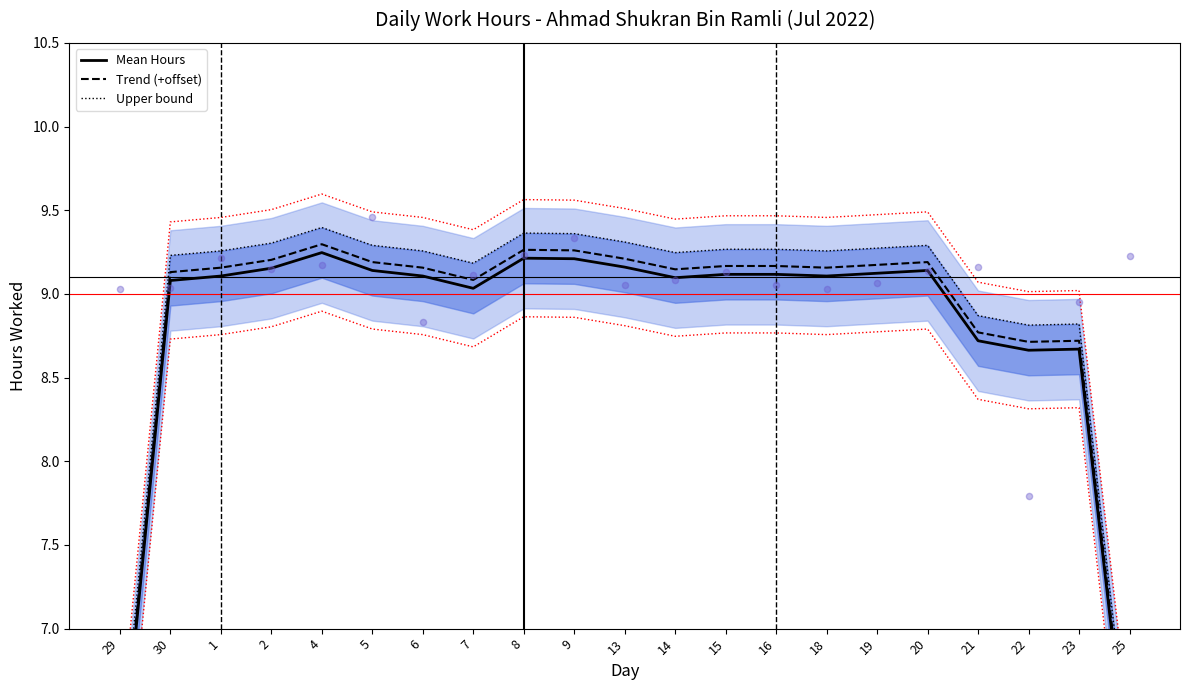

Is the value of Mean Hours at 19 greater than the value of Trend (+offset) at 6?

No